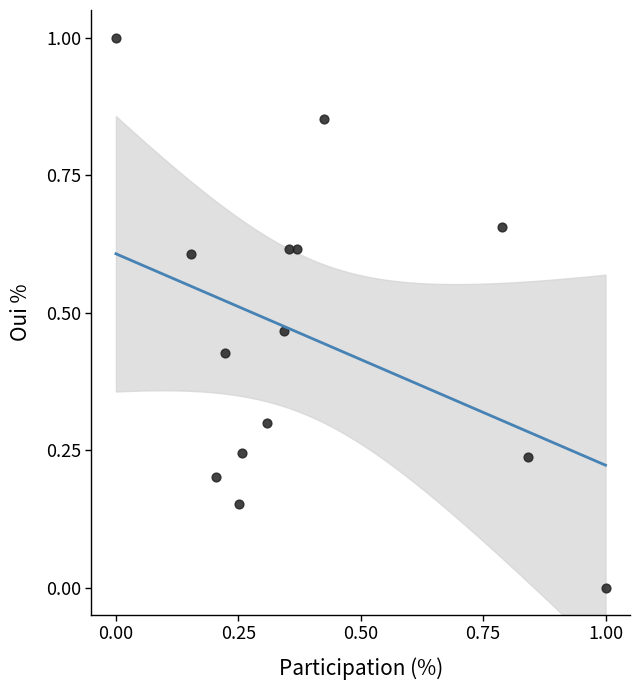

What is the range of X values (max minus min)?

1.0